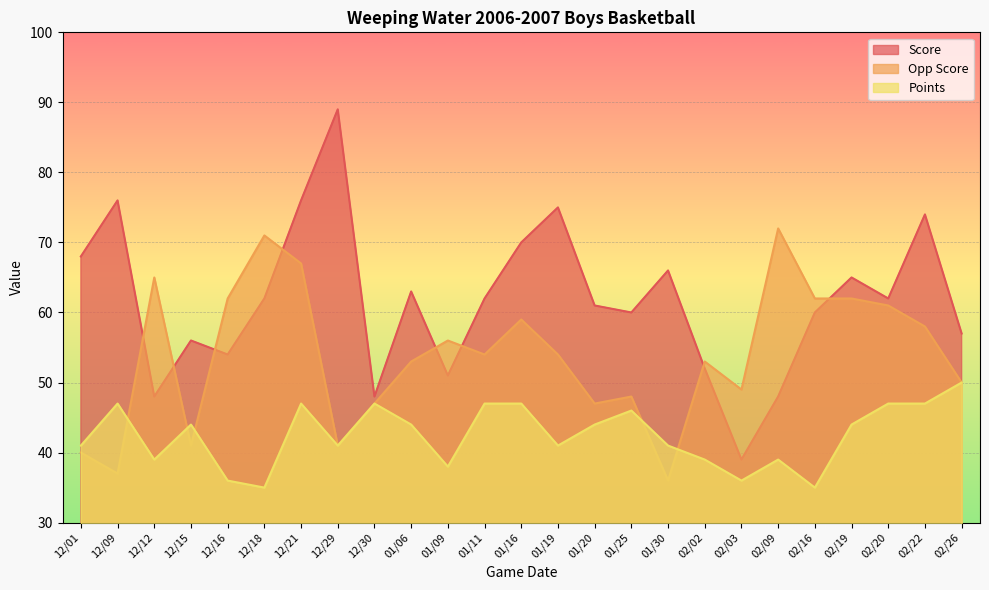

Which category has the highest value in the Score series?

12/29